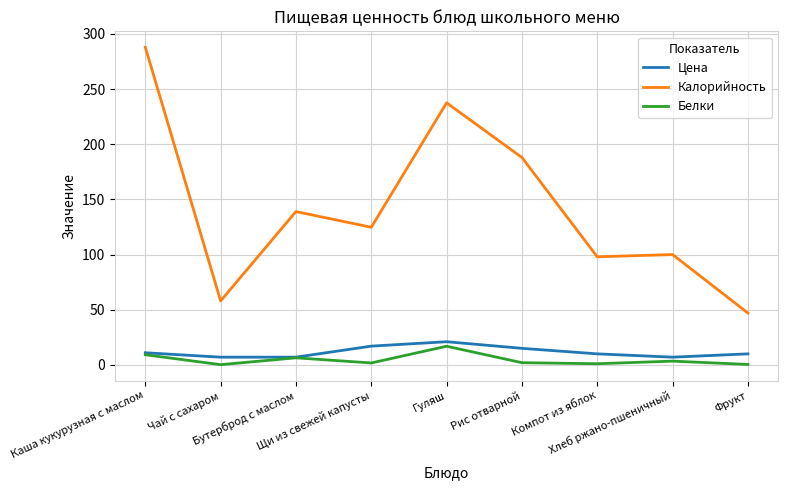

True or false: Калорийность and Цена intersect in this chart.

False